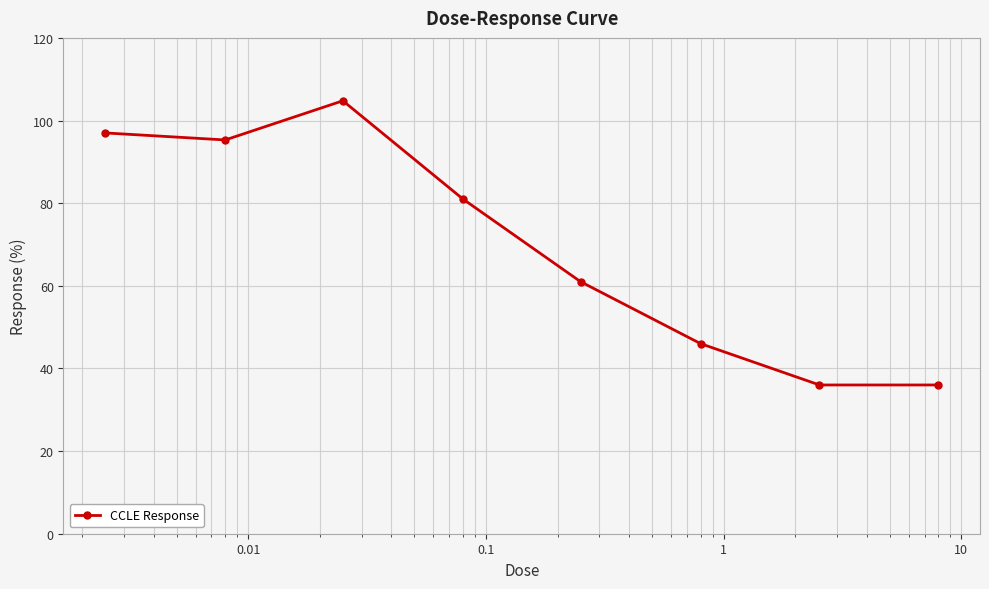

How many series are shown in this chart?

1